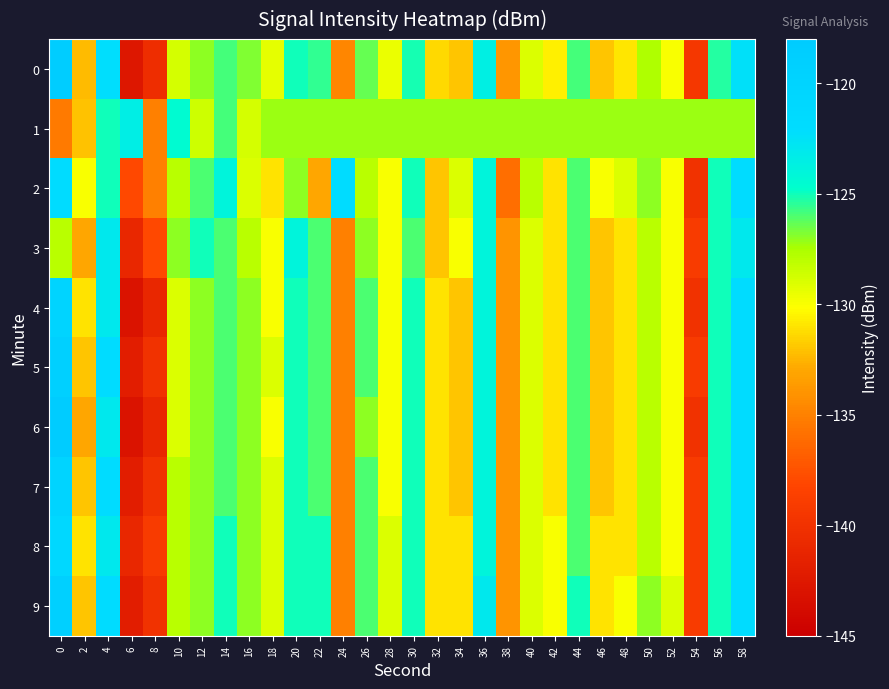

Which series changed the most between 40 and 48?

3